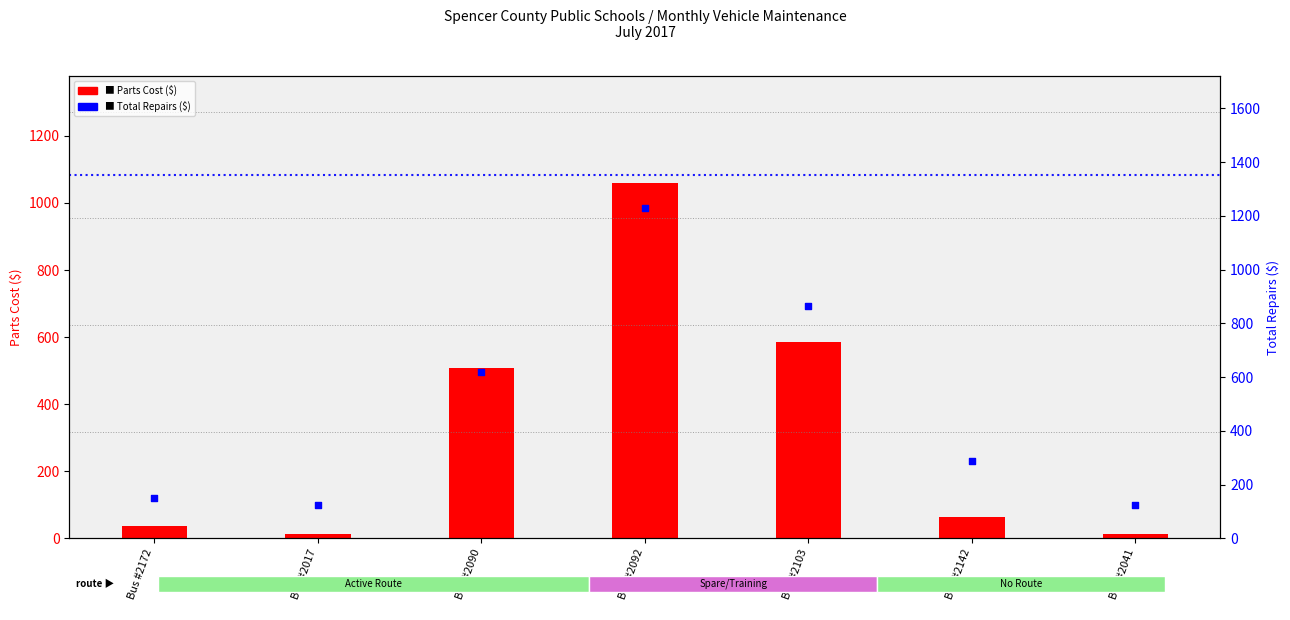

At how many categories does at least one series exceed 909?

1